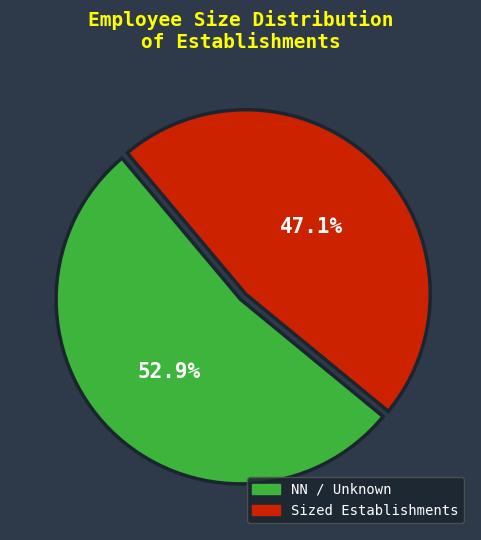

Approximately how many times larger is the value at NN / Unknown compared to Sized Establishments?

1.1